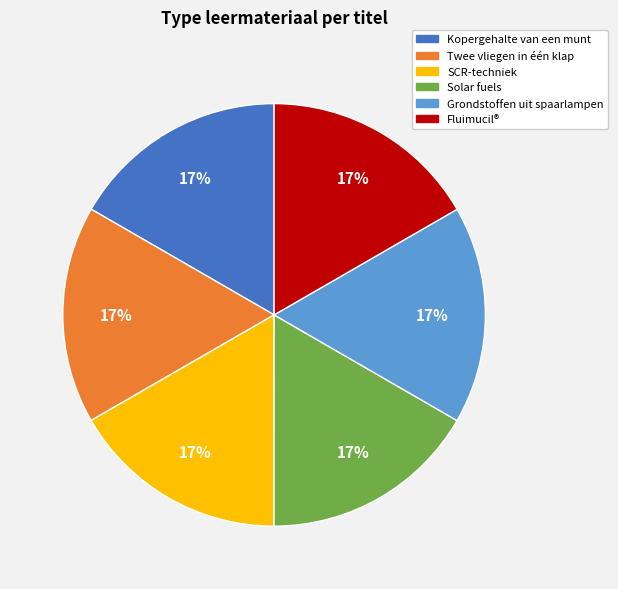

True or false: Twee vliegen in één klap accounts for 17% of the total.

True